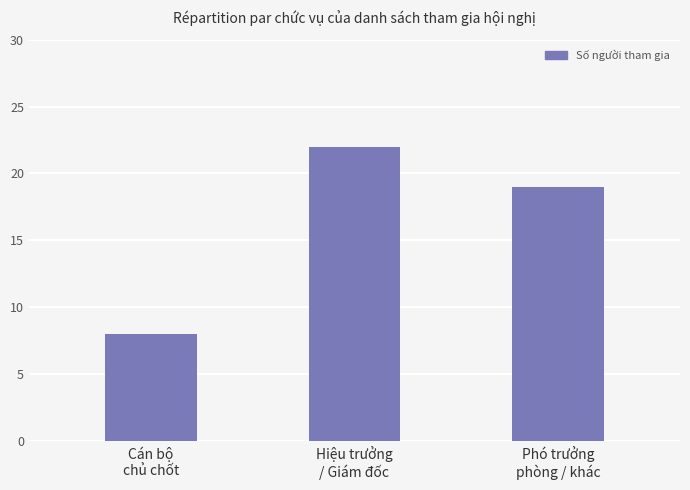

What is the label of the 3rd bar from the right?

Cán bộ
chủ chốt